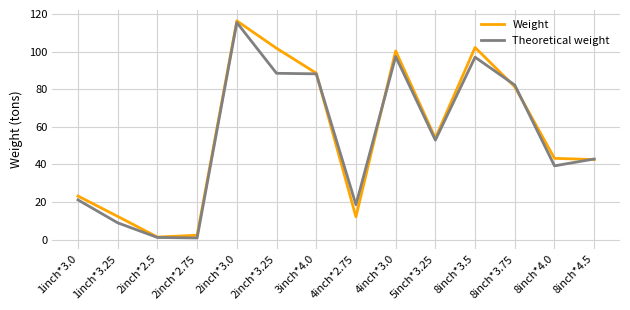

At 2inch*2.75, list the series in order from largest to smallest.

Weight, Theoretical weight